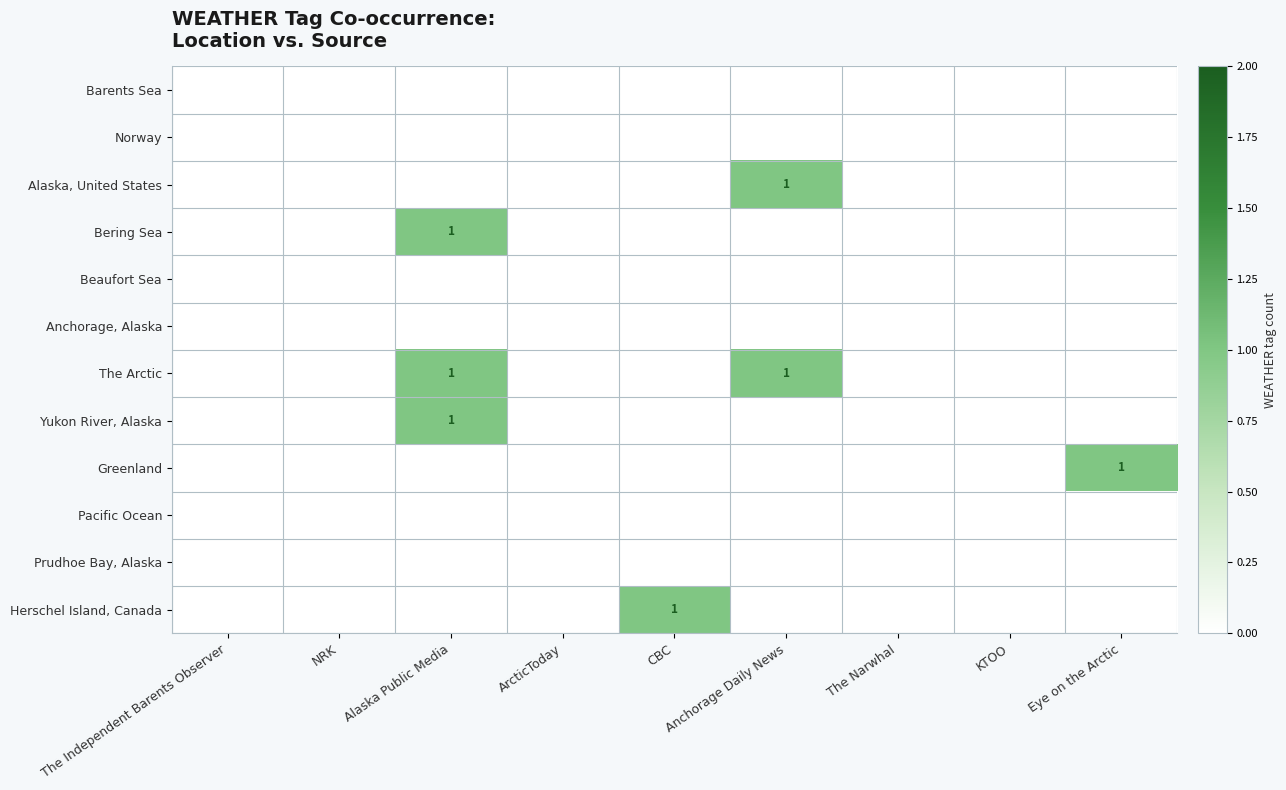

At which label does Pacific Ocean reach its minimum?

The Independent Barents Observer